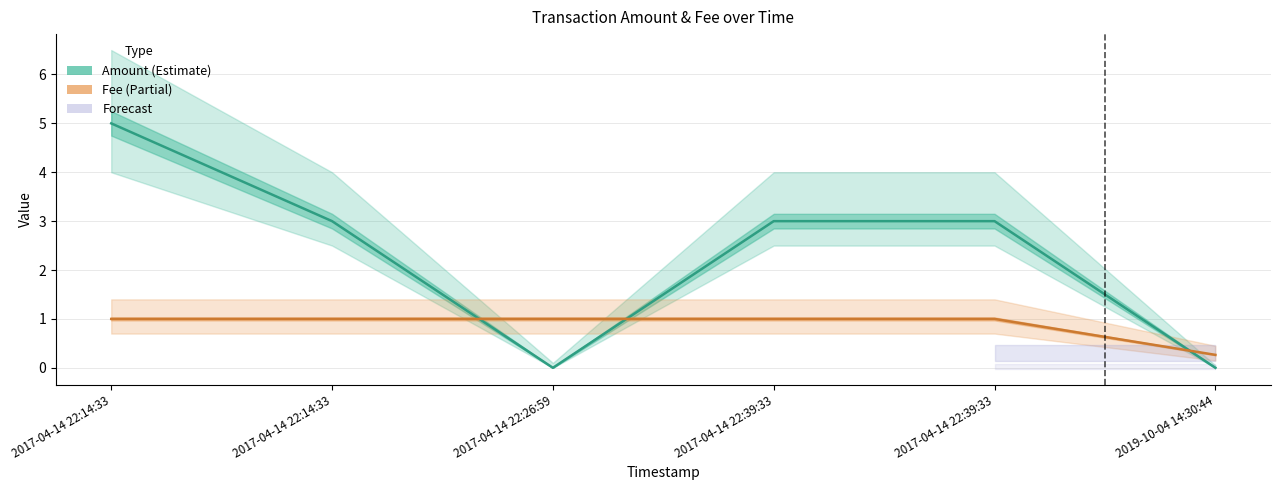

At which category is the sum across all series the highest?

2017-04-14 22:14:33